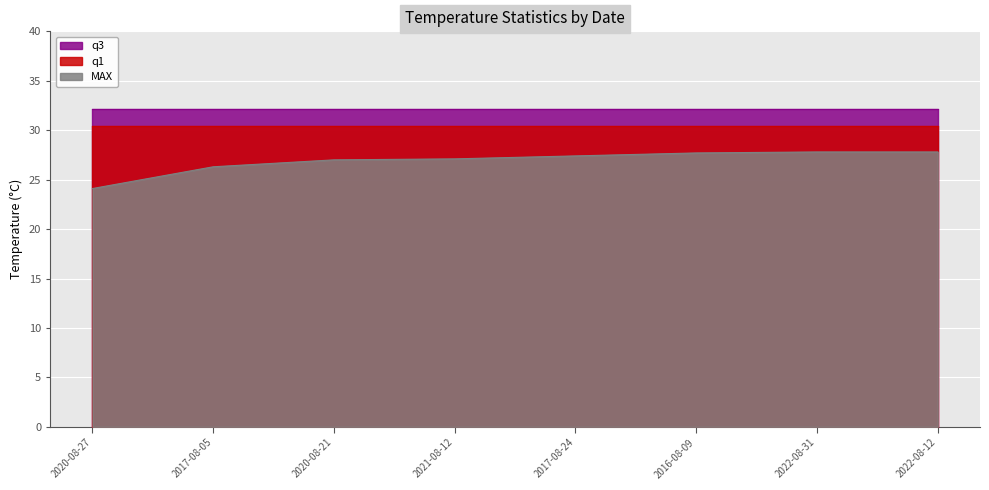

Which series has the largest range (max minus min)?

MAX